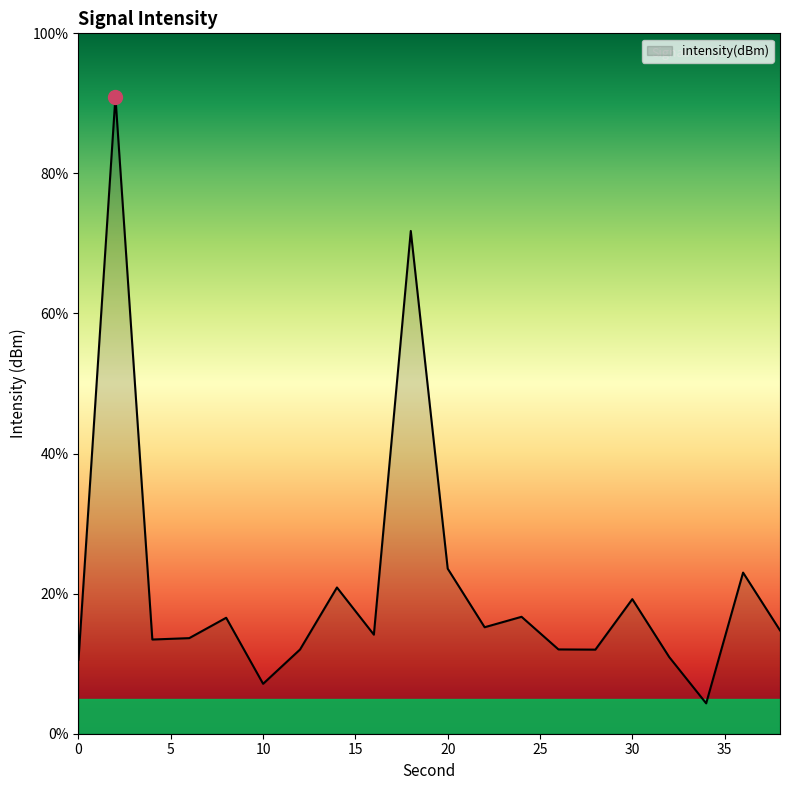

True or false: there are more than 0 points higher than both neighbors.

True